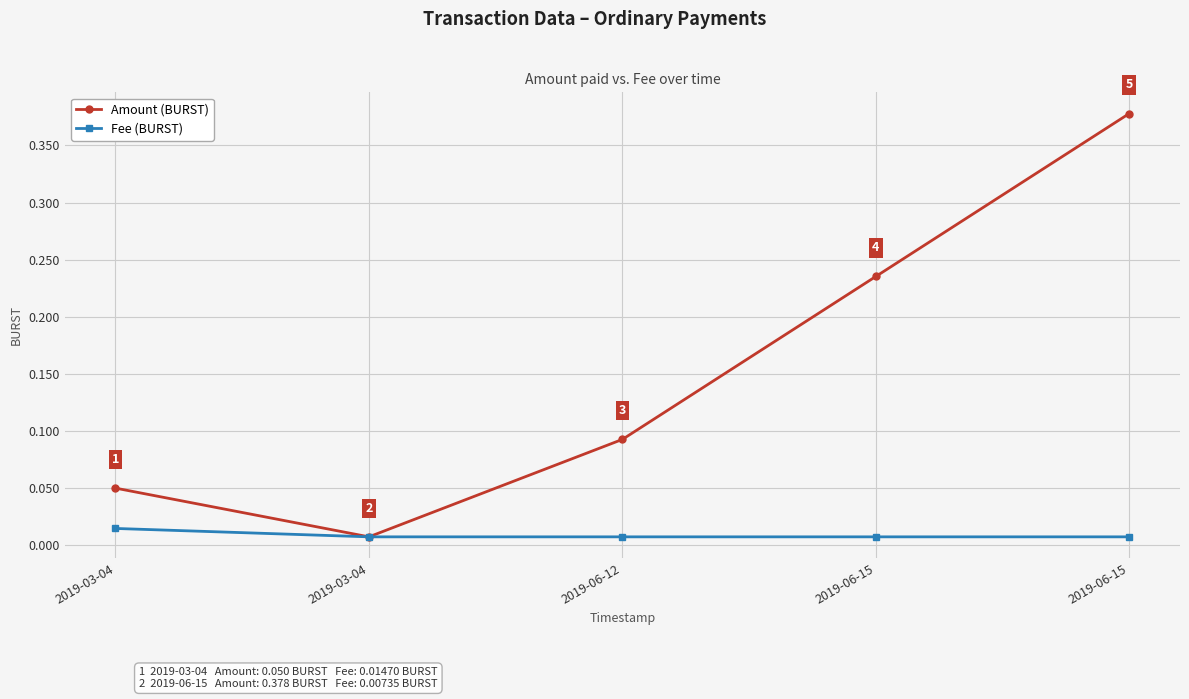

Which has a higher value, 2019-03-04 or 2019-06-15?

2019-06-15